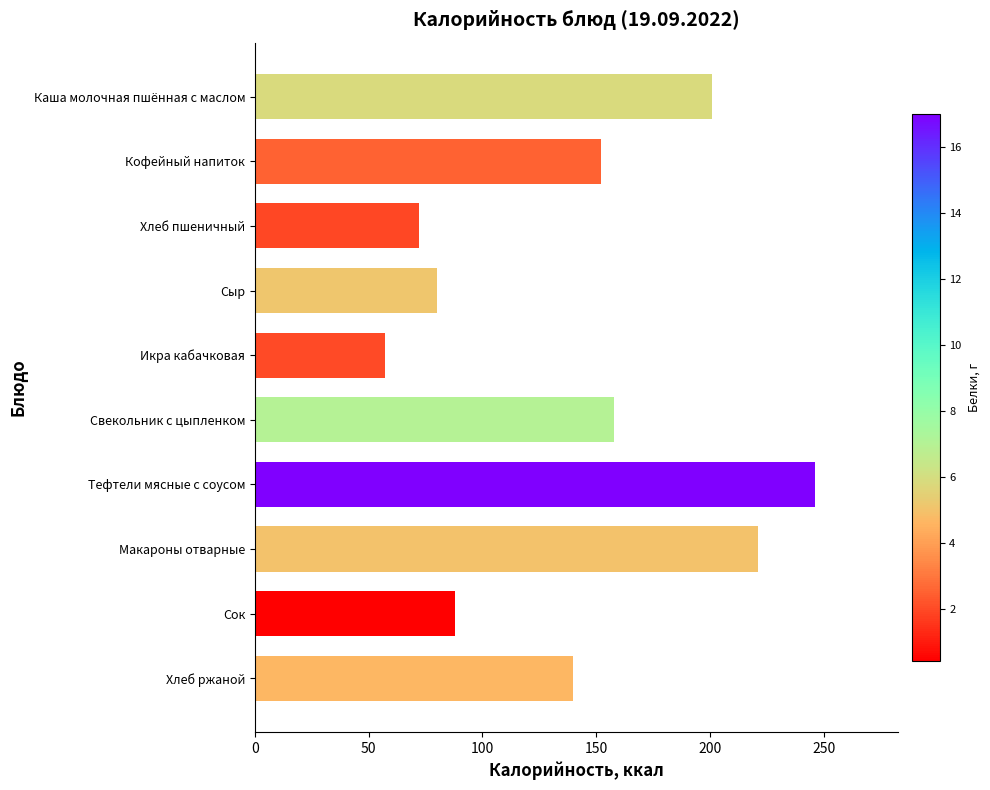

What is the difference between the maximum and minimum values?

189